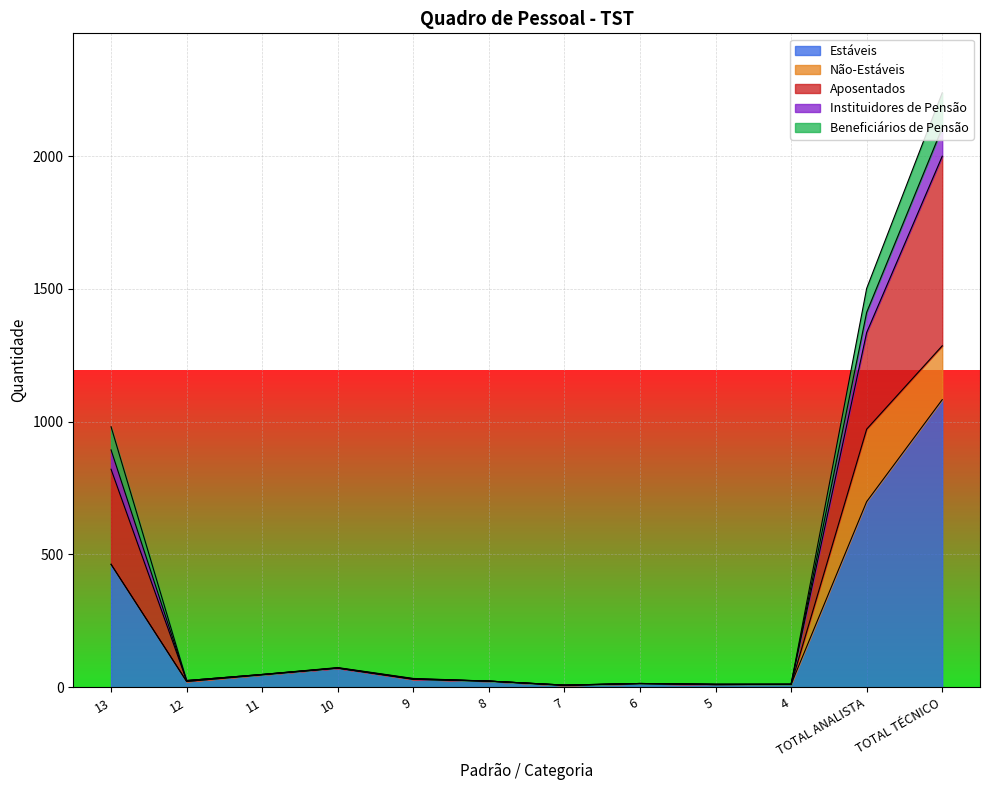

What is the highest value of the Estáveis series?

1083